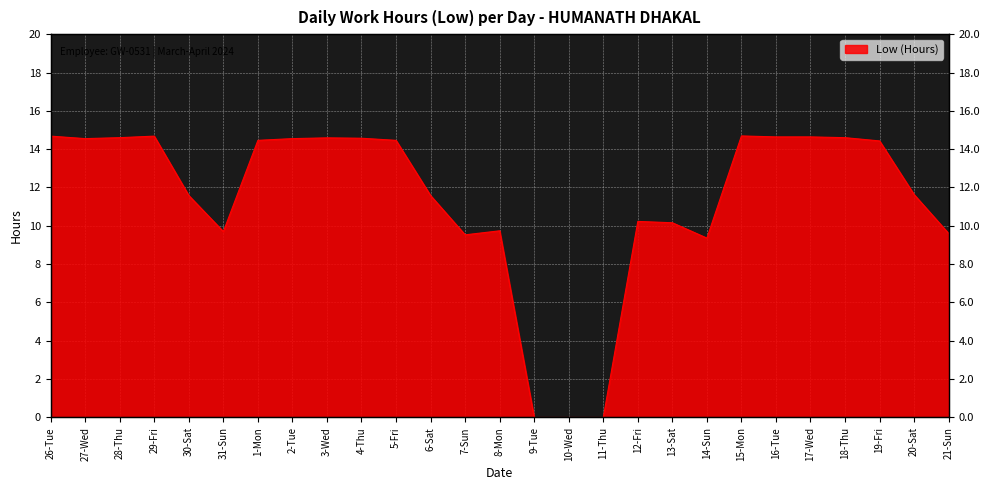

What is the ratio of the value at 13-Sat to the value at 17-Wed?

0.7